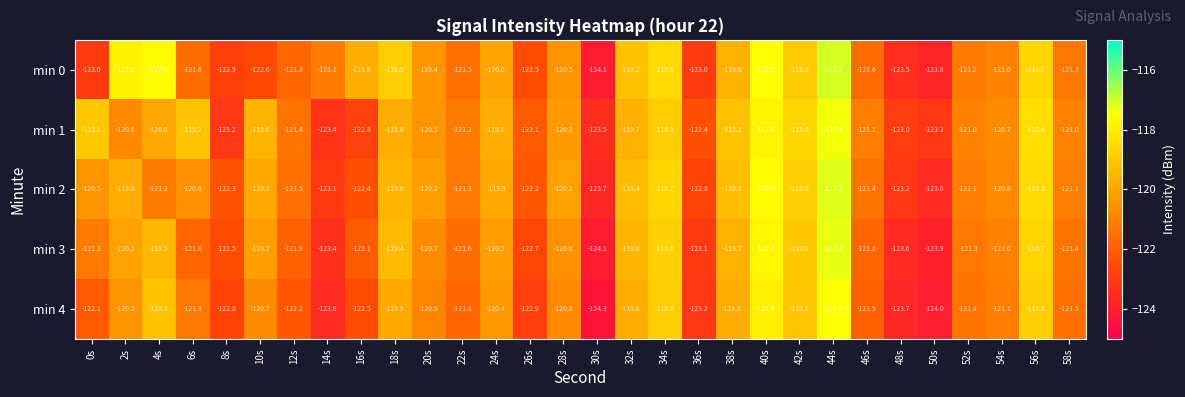

The min 0 series shows -156.7 at 28s. True or false?

False